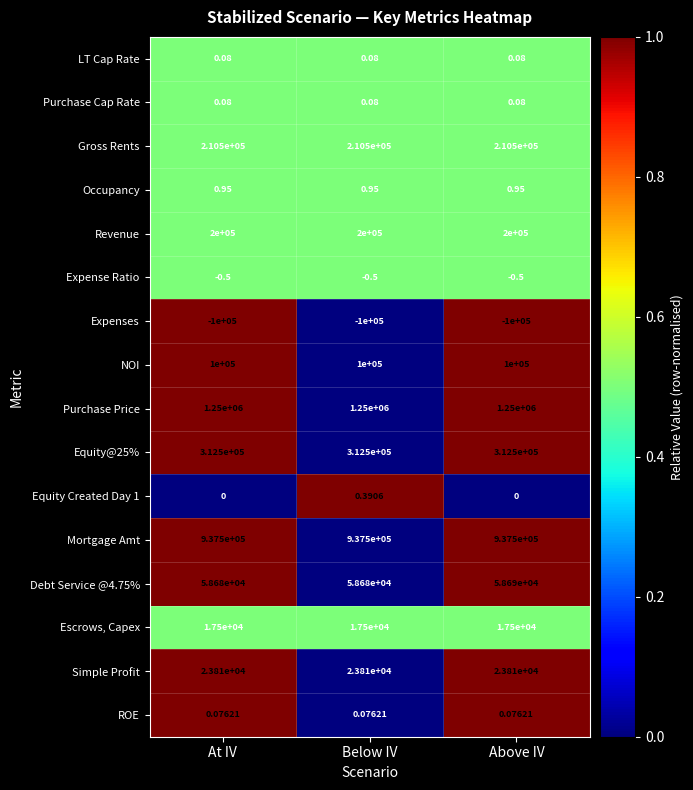

At which category is the sum across all series the highest?

Above IV